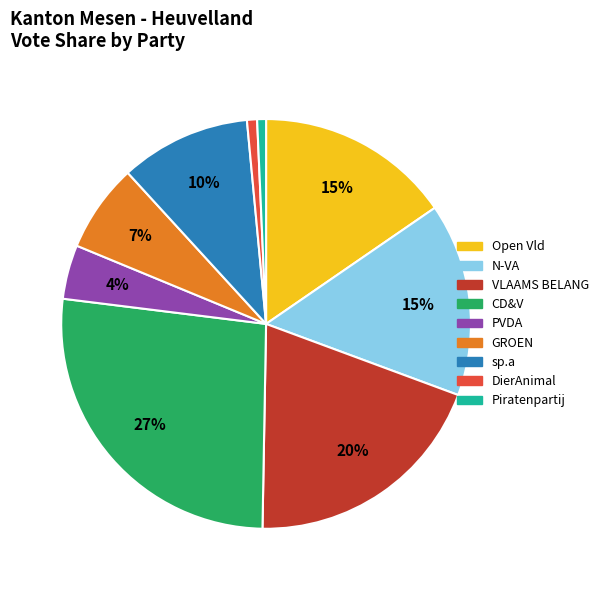

Do Open Vld and GROEN together represent more than half of the pie?

No